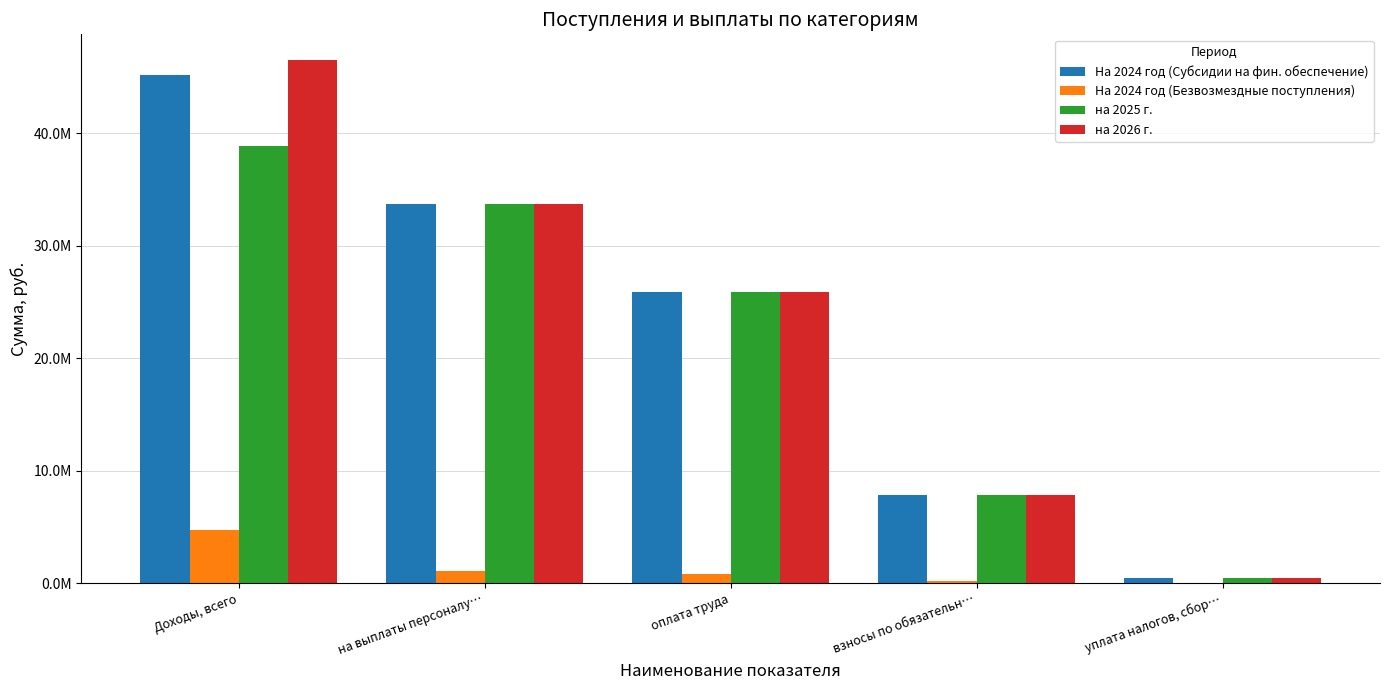

What are all the series names shown in the legend?

На 2024 год (Субсидии на фин. обеспечение), На 2024 год (Безвозмездные поступления), на 2025 г., на 2026 г.